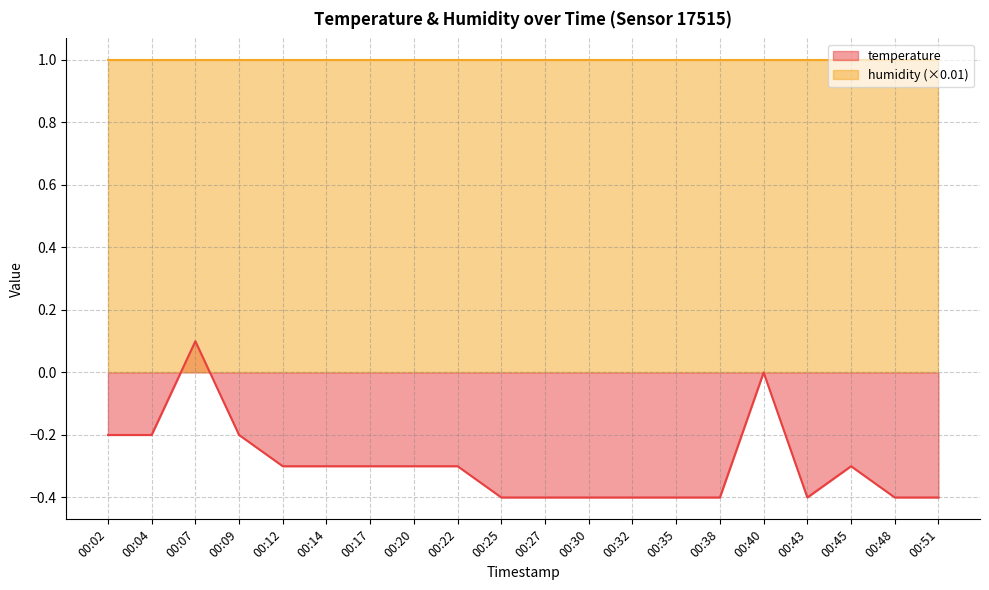

Is it true that the value at 00:51 is -0.6?

False